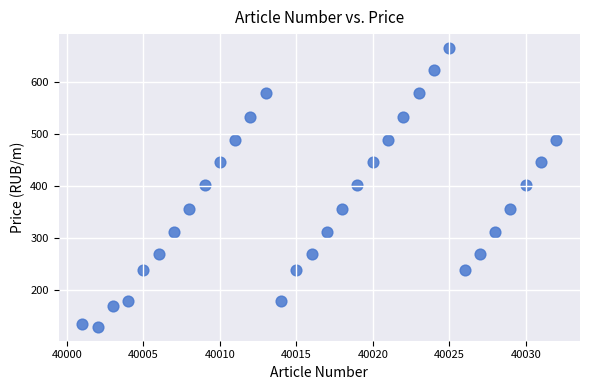

What is the range of Y values (max minus min)?

537.3